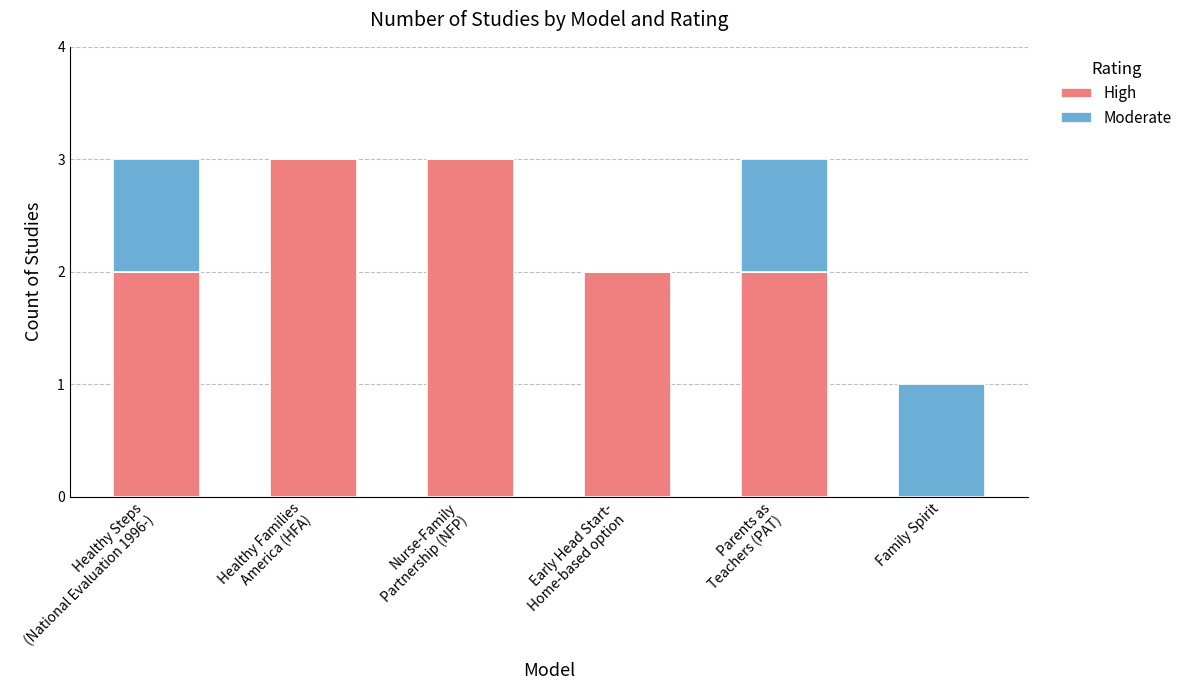

Does the chart contain stacked bars?

Yes